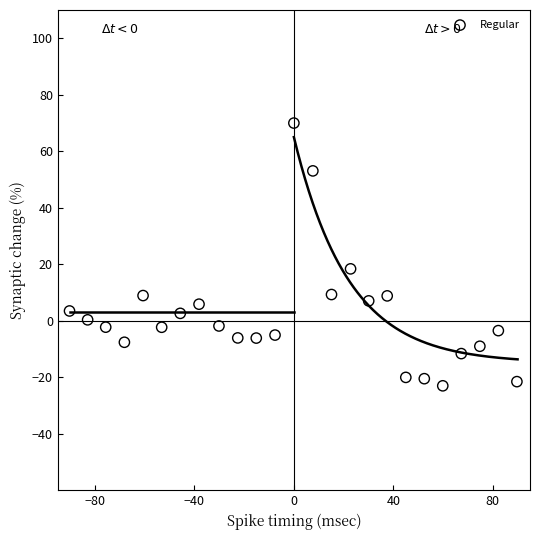

What is the range of Y values (max minus min)?

93.0